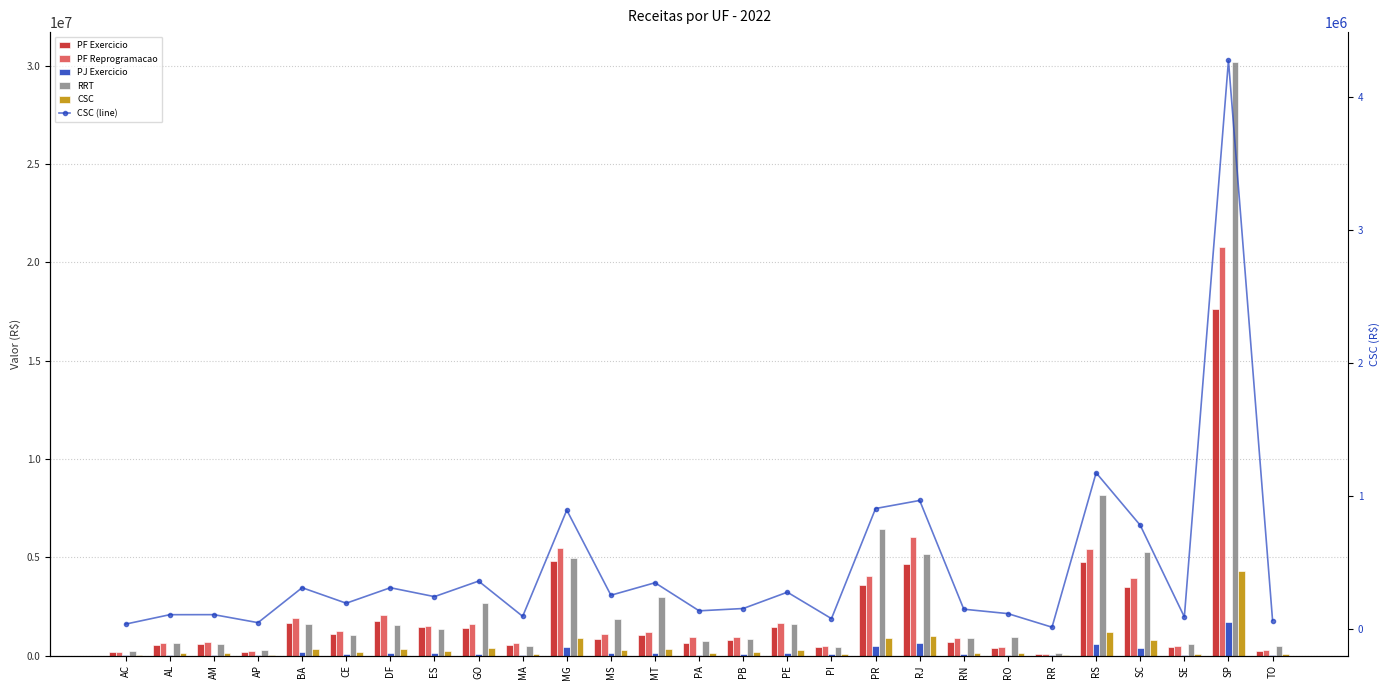

How many groups of bars are there?

27